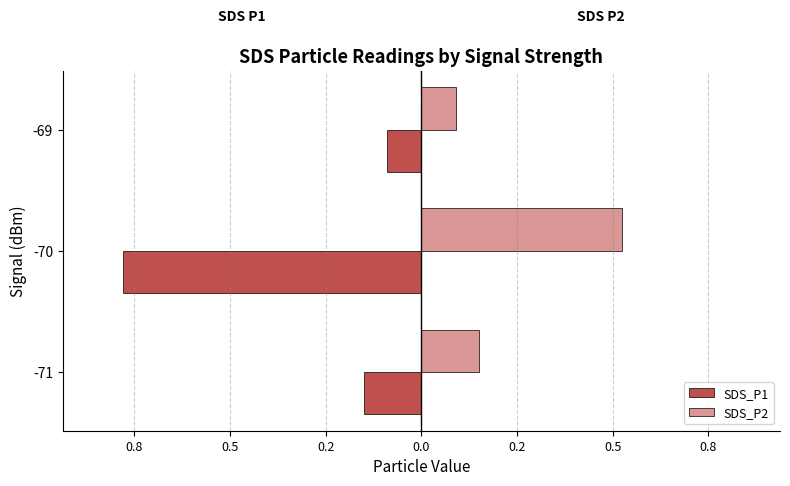

What are all the series names shown in the legend?

SDS_P1, SDS_P2